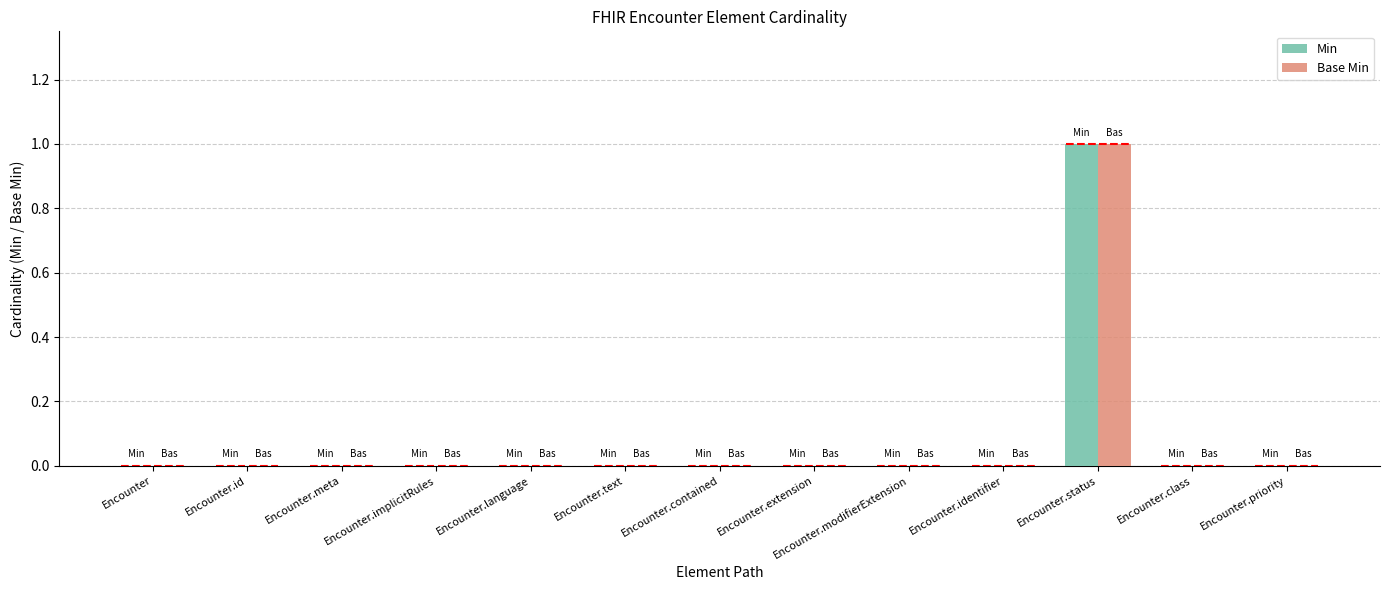

What is the label of the 13th bar from the left?

Encounter.priority